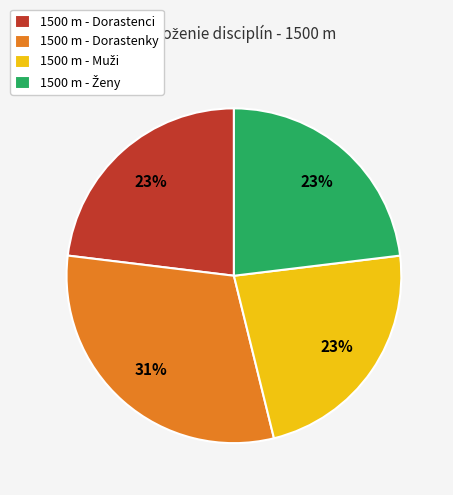

Which category has the biggest portion of the pie?

1500 m - Dorastenky